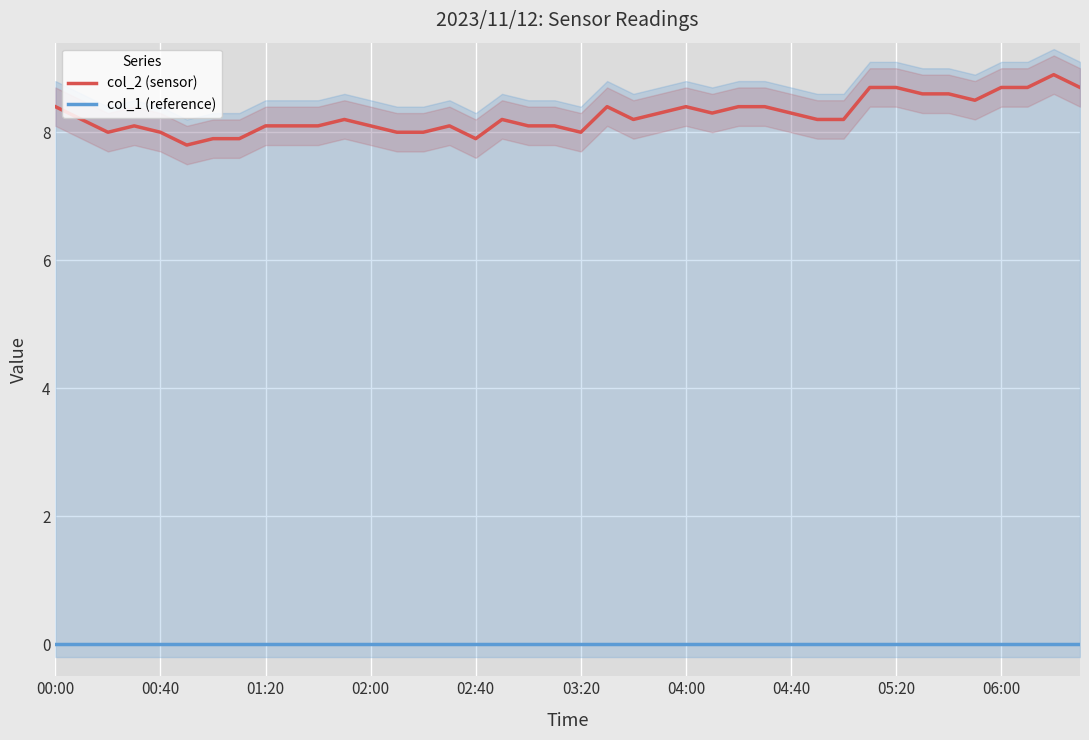

What is the sum of the col_2 (sensor) values at 17 and 31?

16.9